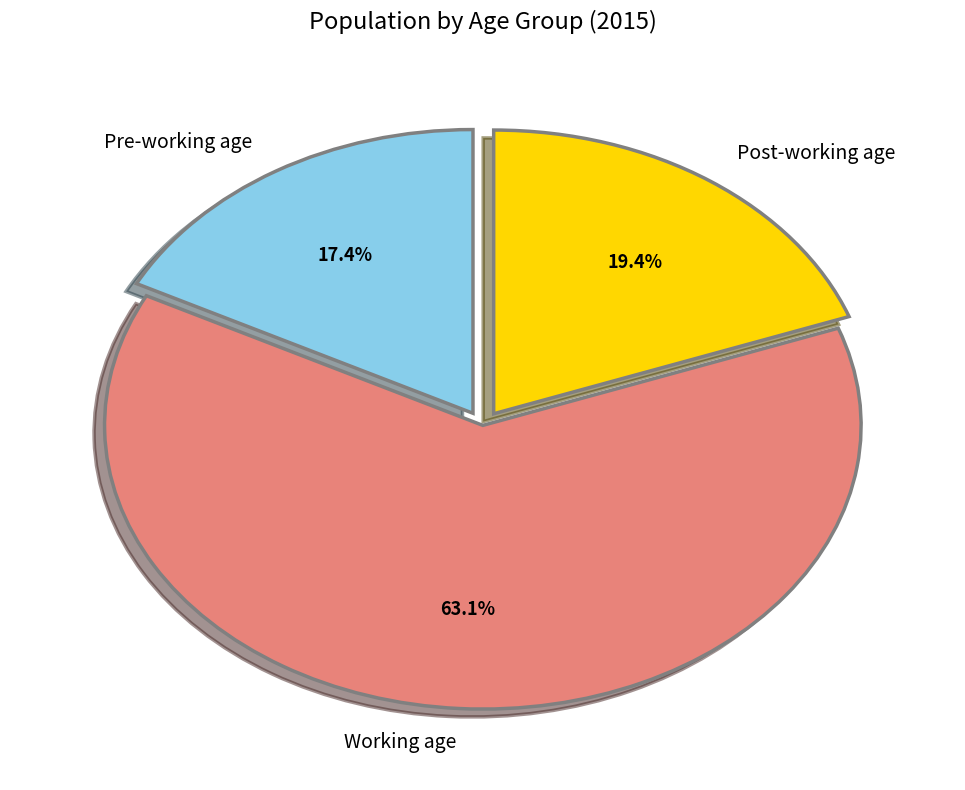

Which slice is the largest?

Working age